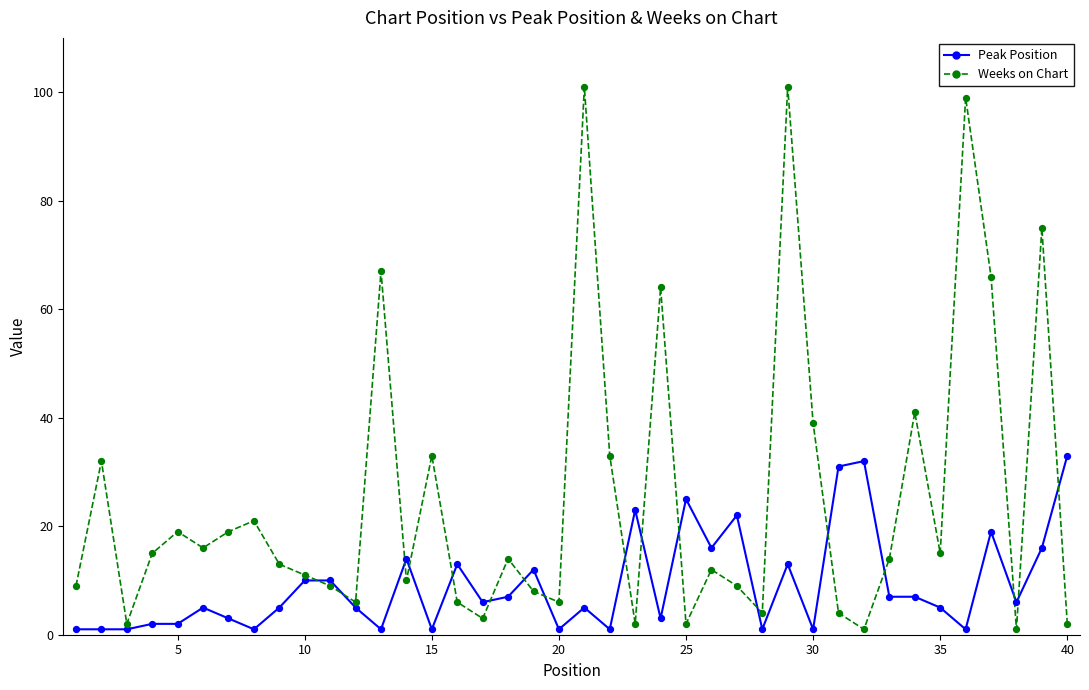

At how many categories does at least one series exceed 60?

7